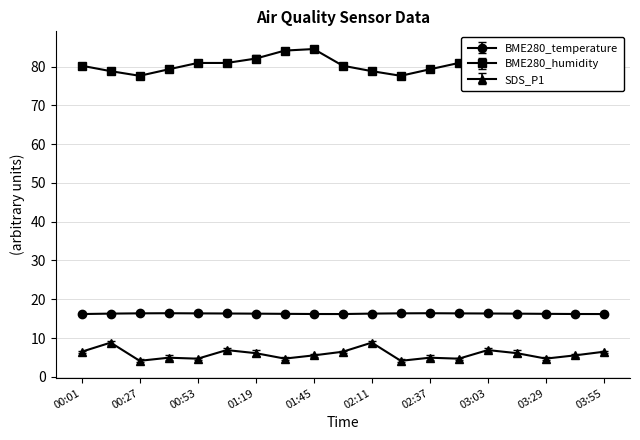

At which category does BME280_humidity reach its first local peak?

01:45